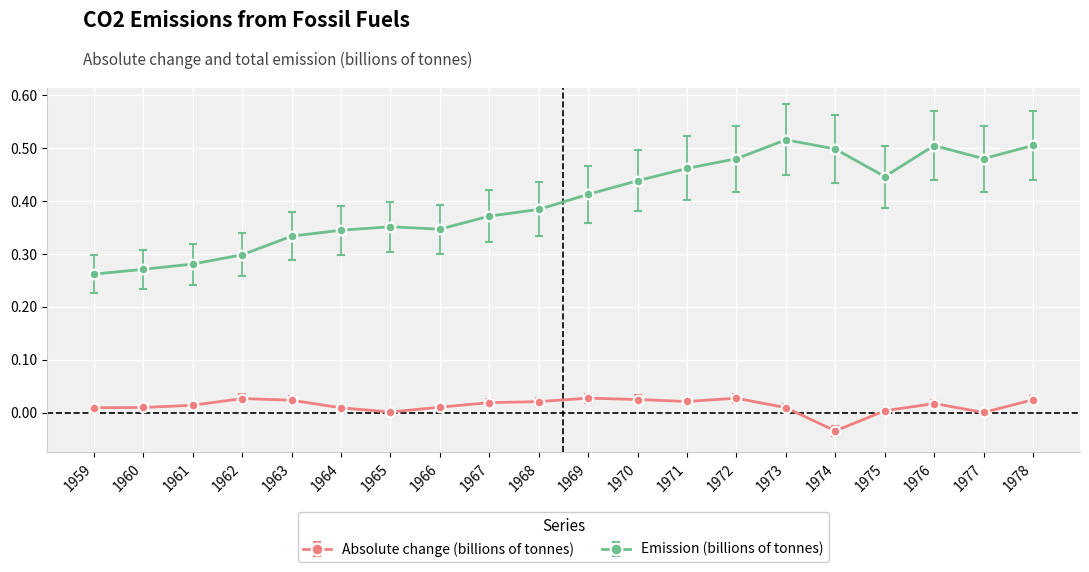

At which label does Emission (billions of tonnes) reach its minimum?

1959